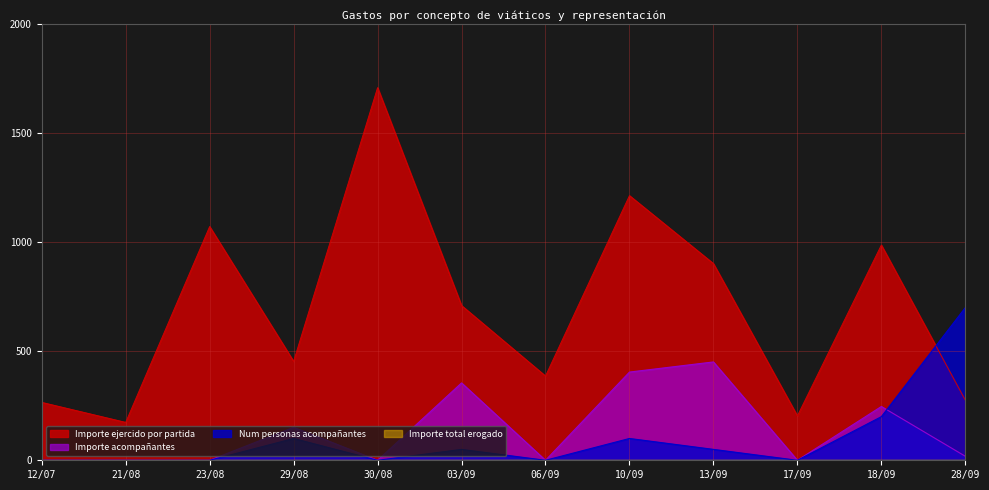

Reading right to left, extract all data points from this chart.

Importe ejercido por partida: 28/09=275.4	18/09=986.7	17/09=203.4	13/09=901.7	10/09=1213.4	06/09=386.2	03/09=709.4	30/08=1708.4	29/08=453.4	23/08=1071.5	21/08=173.7	12/07=265.4
Importe acompañantes: 28/09=18.4	18/09=246.7	17/09=0.0	13/09=450.9	10/09=404.5	06/09=0.0	03/09=354.7	30/08=0.0	29/08=151.1	23/08=0.0	21/08=0.0	12/07=0.0
Num personas acompañantes: 28/09=700.0	18/09=200.0	17/09=0.0	13/09=50.0	10/09=100.0	06/09=0.0	03/09=50.0	30/08=0.0	29/08=100.0	23/08=0.0	21/08=0.0	12/07=0.0